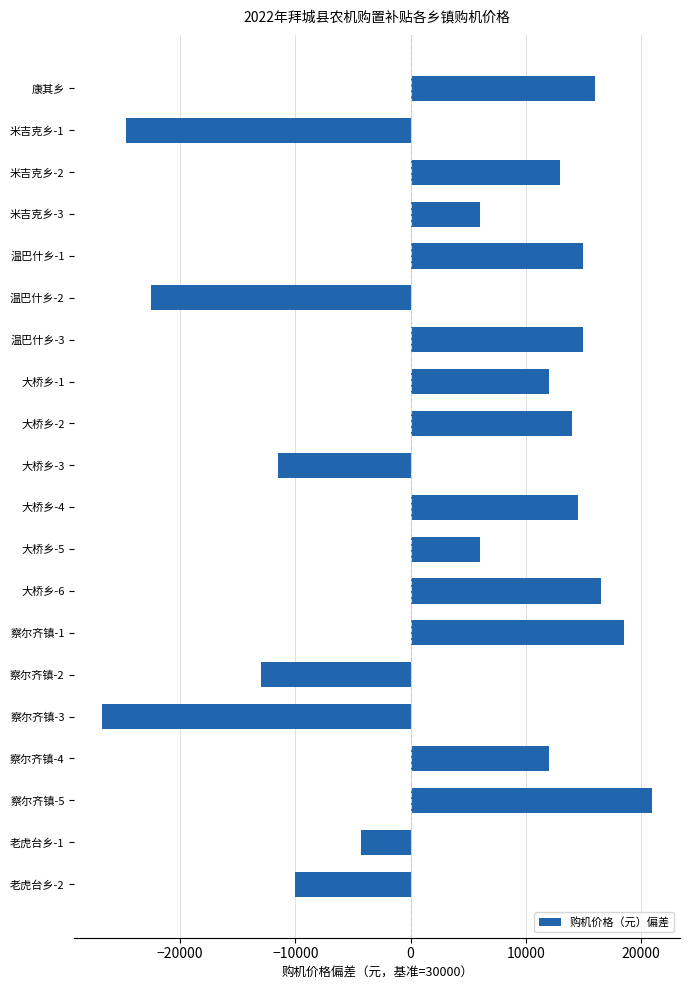

Is it true that the value at 米吉克乡-1 is -24700?

True